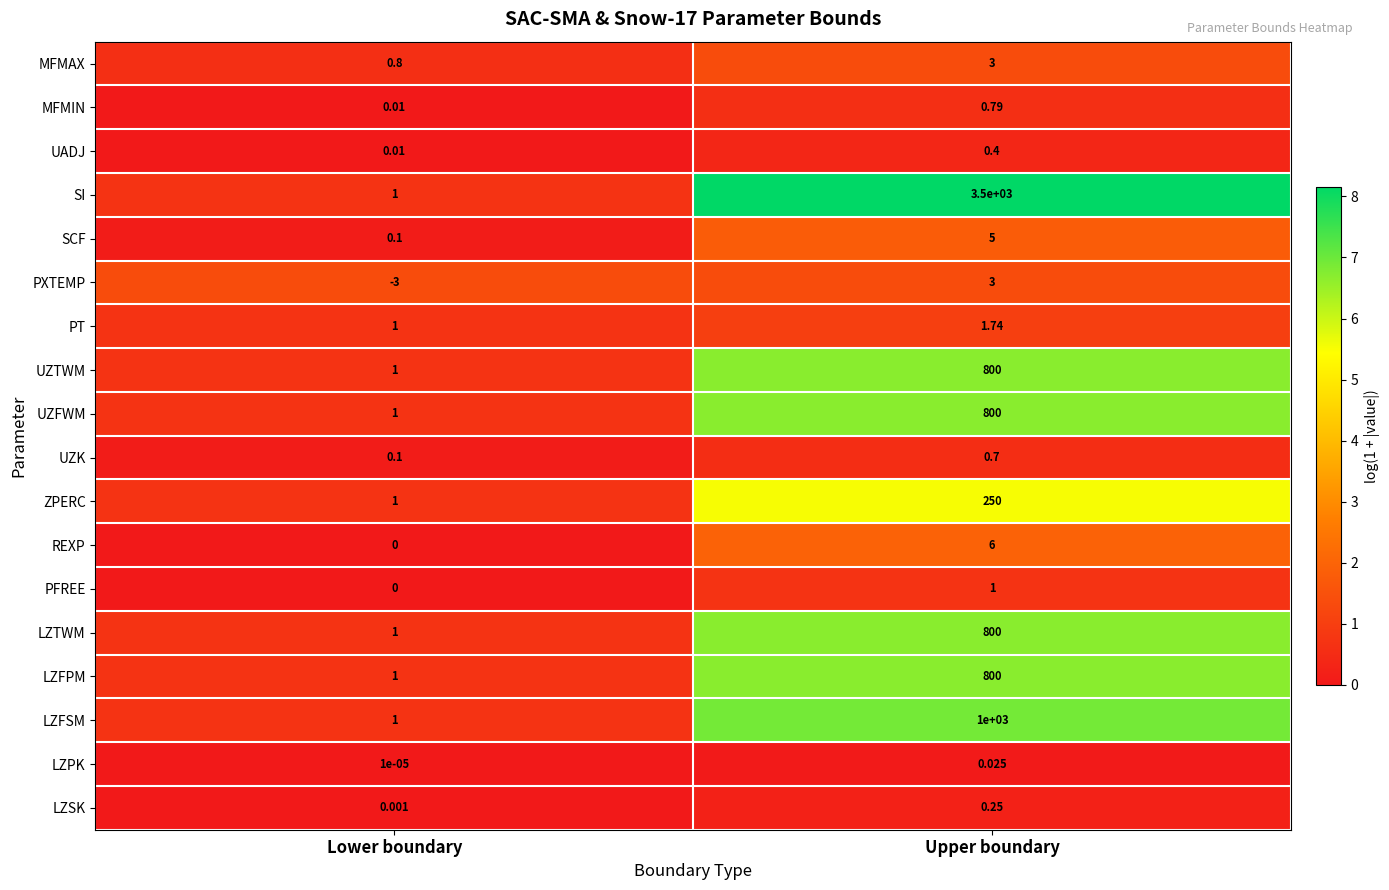

Which series has the largest range (max minus min)?

SI